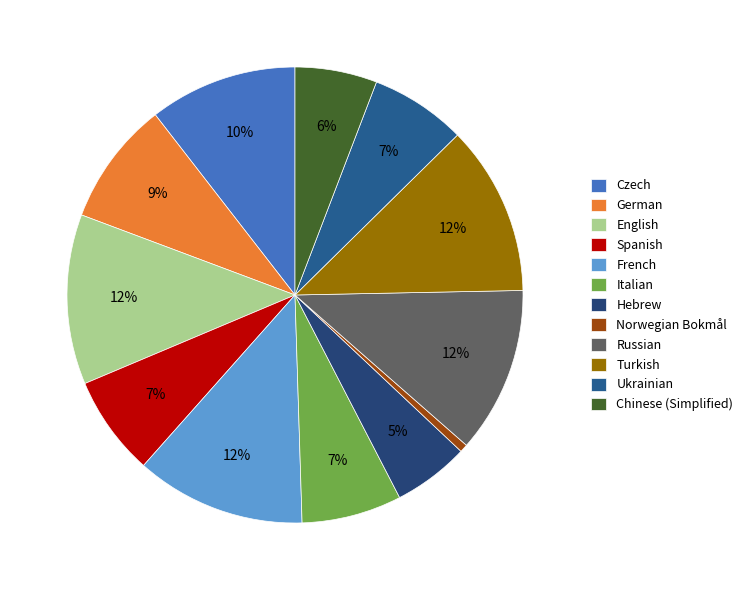

Count the number of slices in the pie.

12